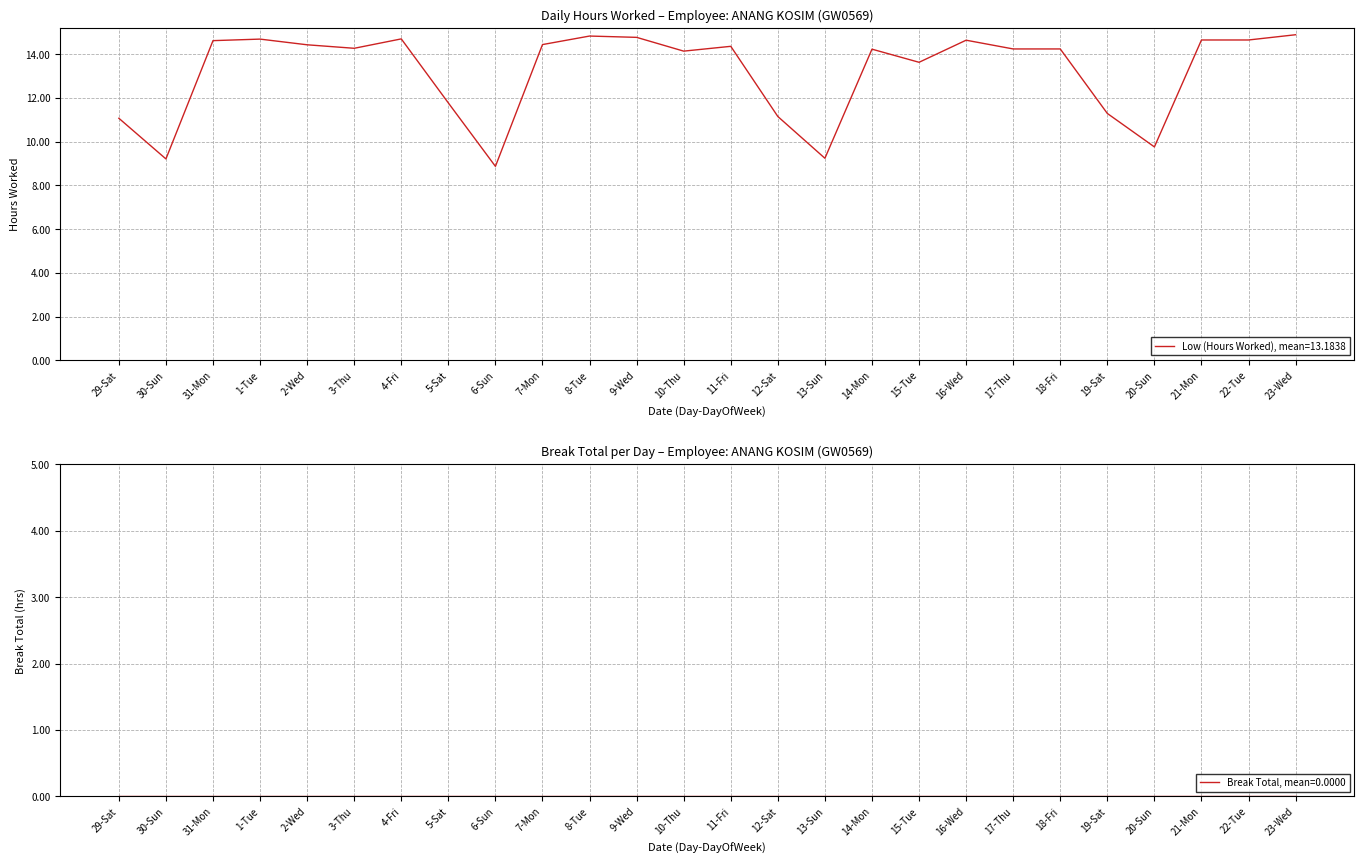

What is the change in value from 2-Wed to 23-Wed?

+0.5